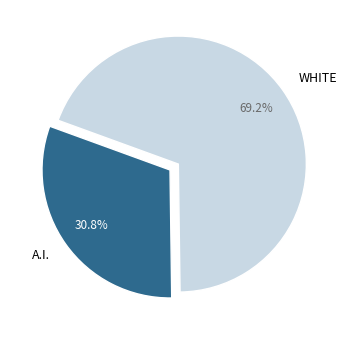

Does any single category account for the majority?

Yes